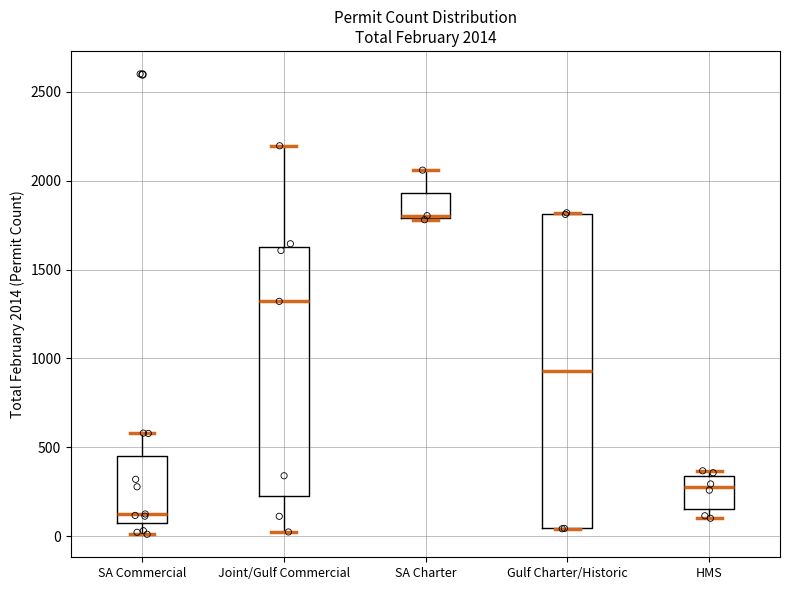

Which box is the tallest, from its lower edge to its upper edge?

Gulf Charter/Historic